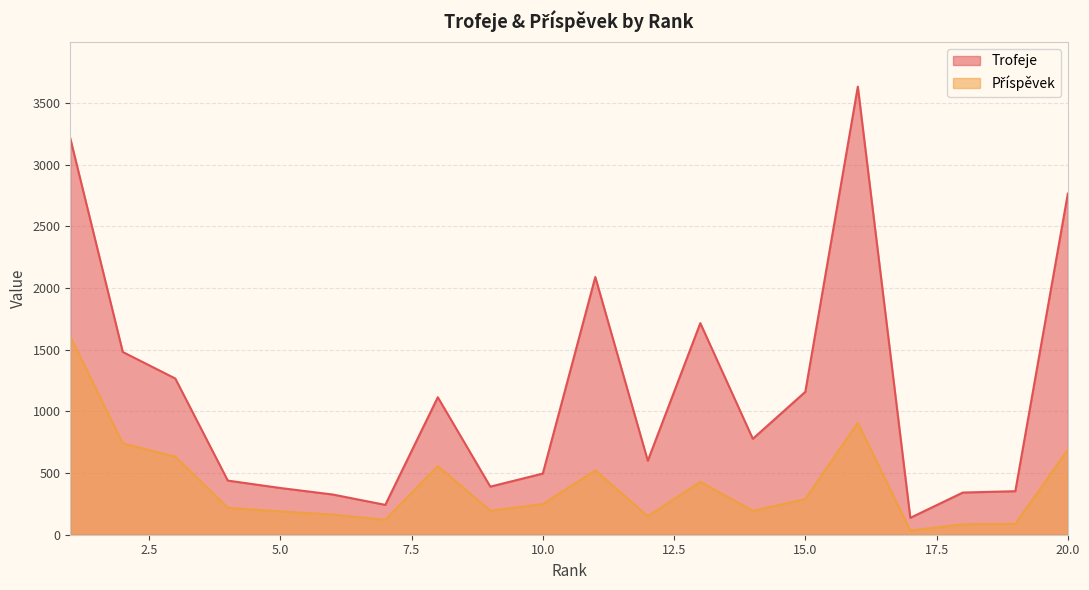

What is the total value across all series at 13?

2145